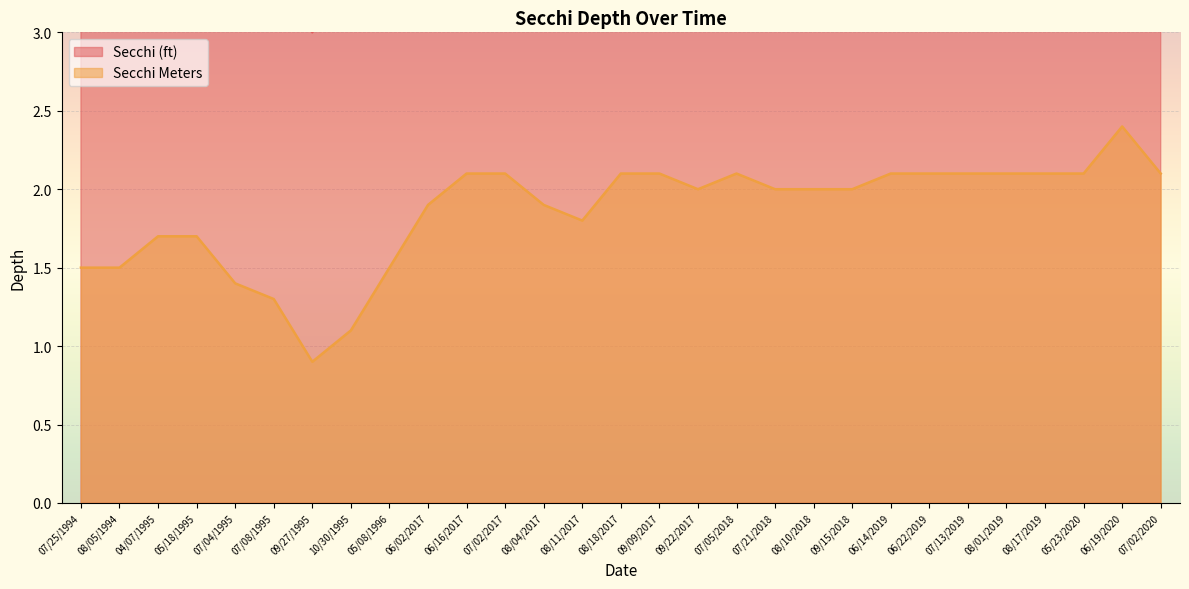

What is the sum of all Secchi Meters values?

53.8